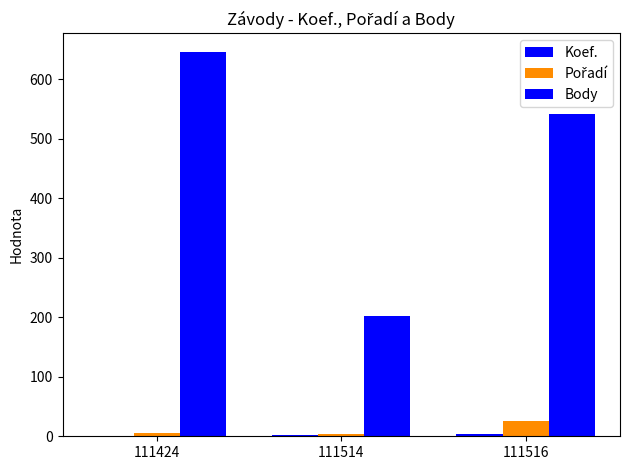

What is the value of the Pořadí bar at the 3rd from the left?

25